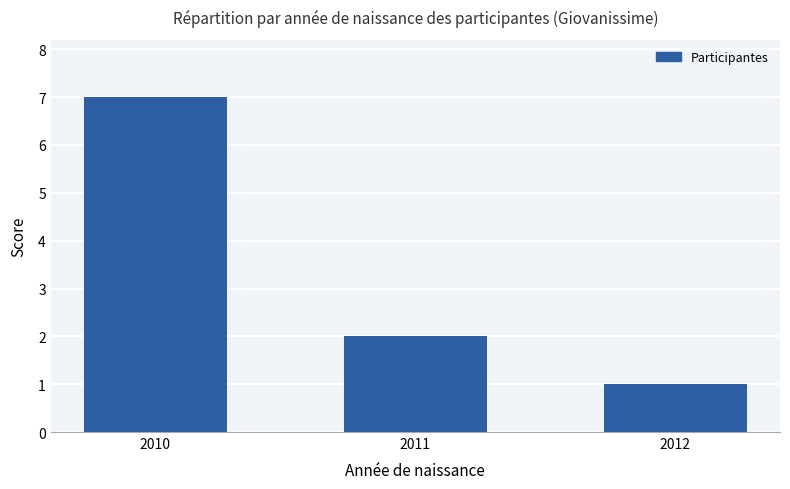

What is the change in value from 2010 to 2011?

-5